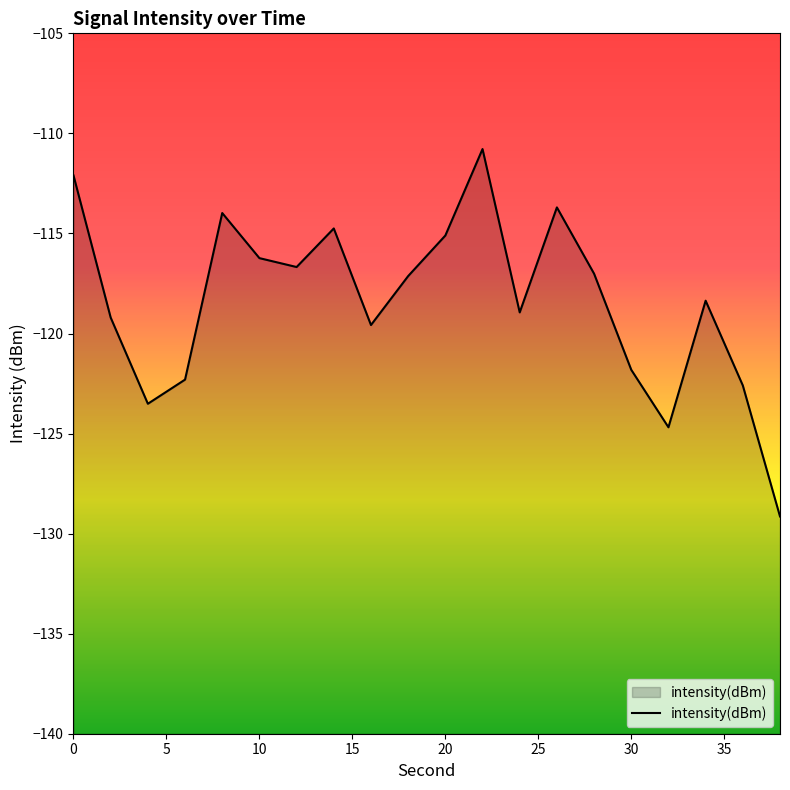

How many interior local valleys (lower than both neighbors) does the data have?

5